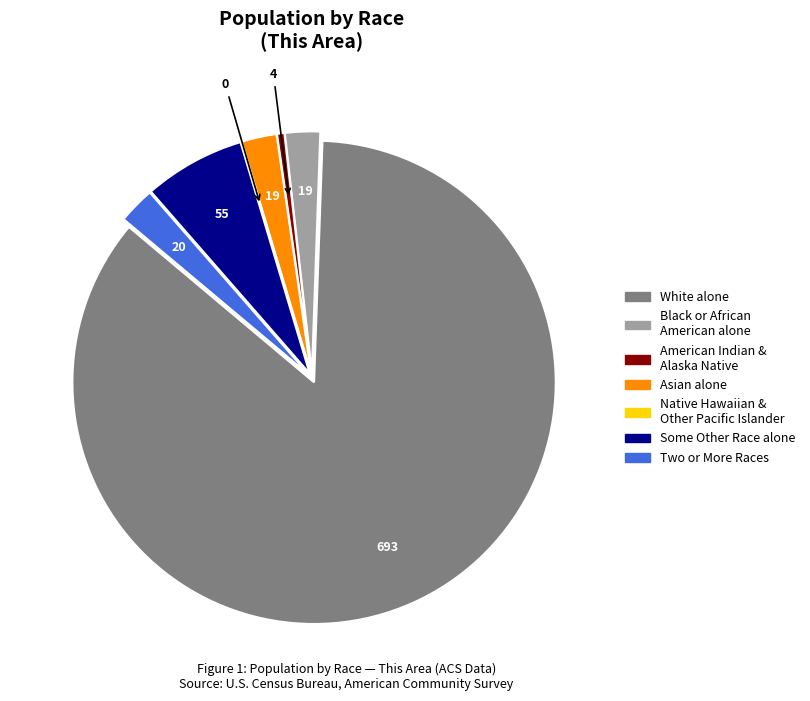

Does any single category account for the majority?

Yes